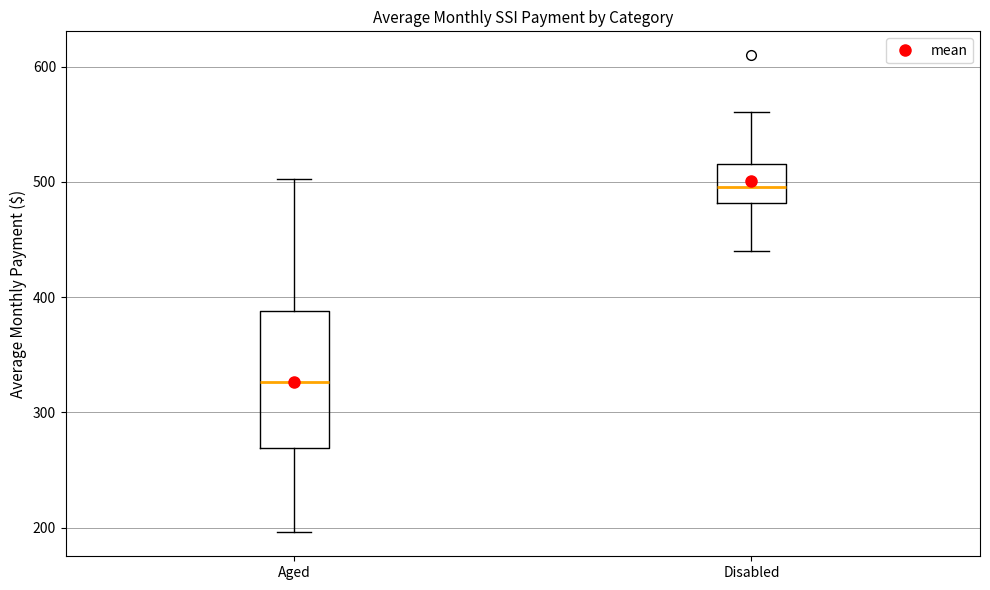

Comparing the boxes themselves (not the whiskers), which one is the tallest?

Aged